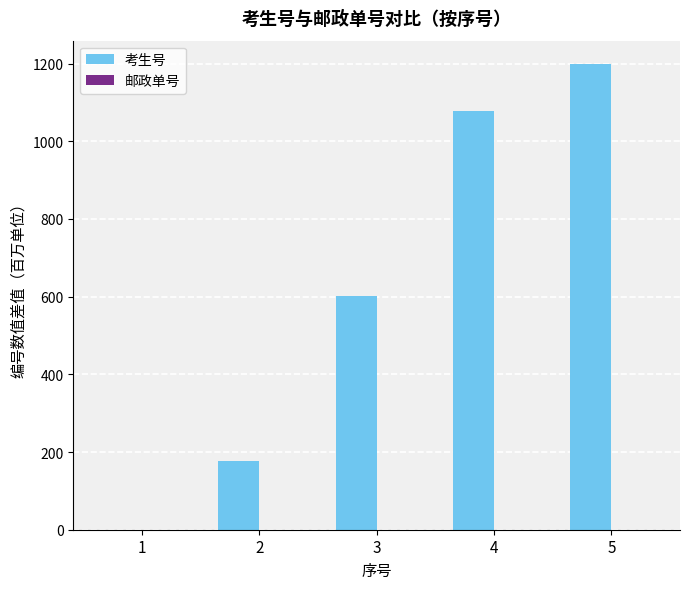

How many groups of bars are there?

5